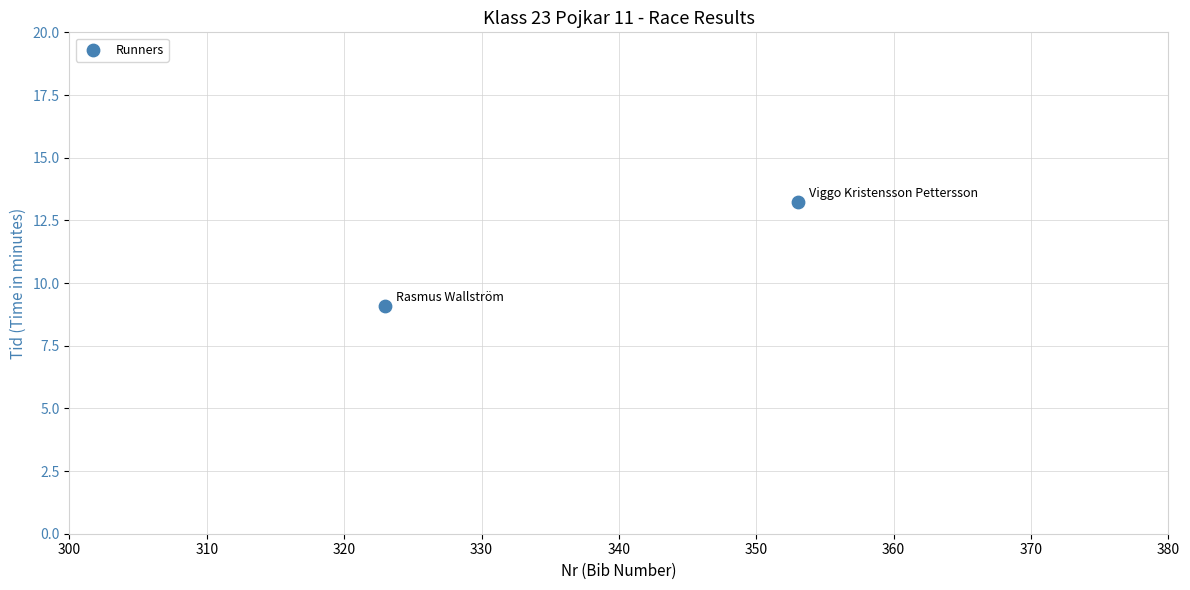

What Y value in the scatter plot is closest to 11?

9.1